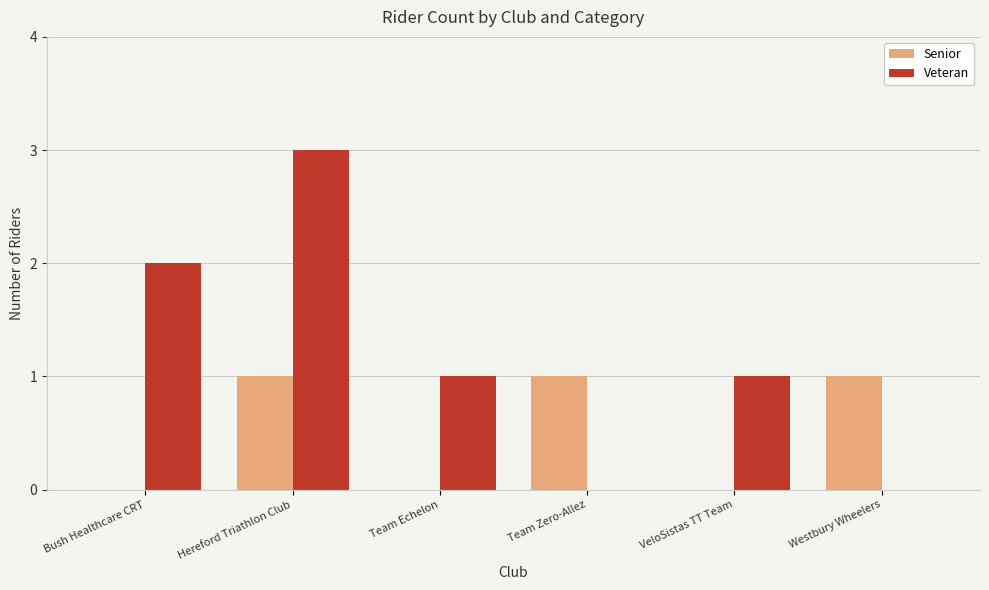

Count the number of data series in this chart.

2